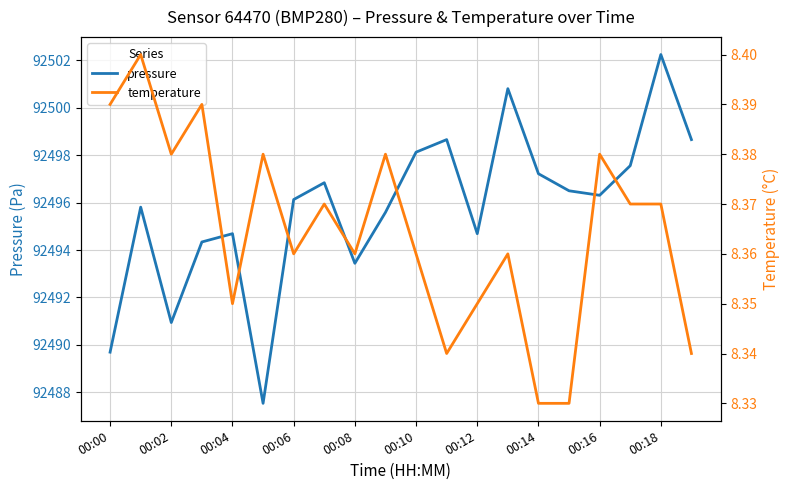

What is the greatest value displayed?

92502.2